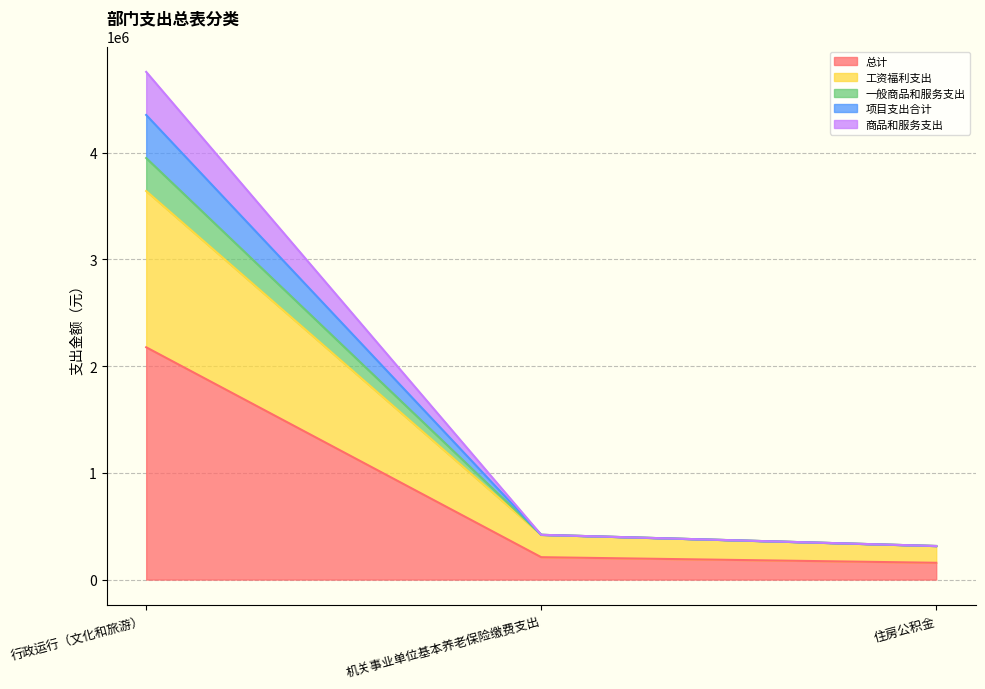

At which category is the sum across all series the highest?

行政运行（文化和旅游）